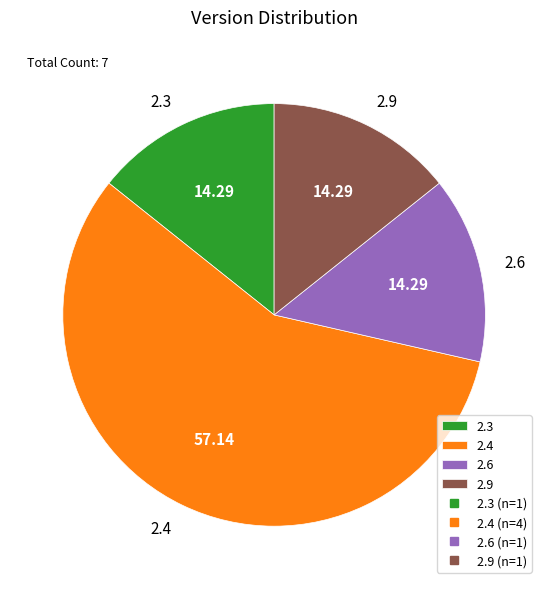

Does 2.4 represent more than half of the total?

Yes